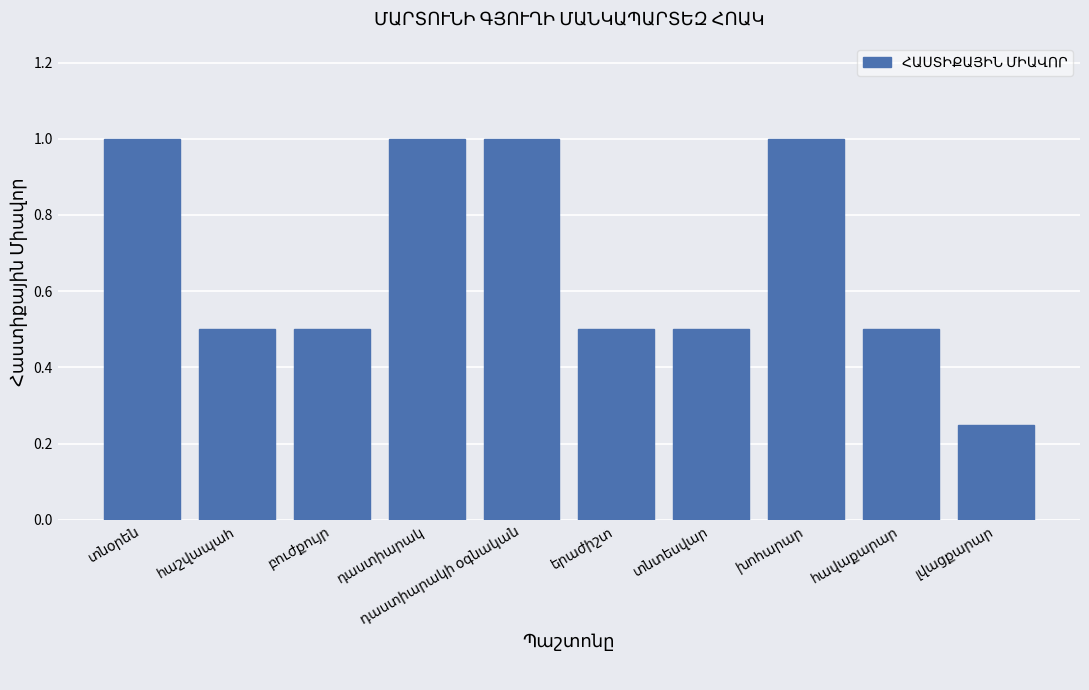

How many distinct data groups are displayed?

1